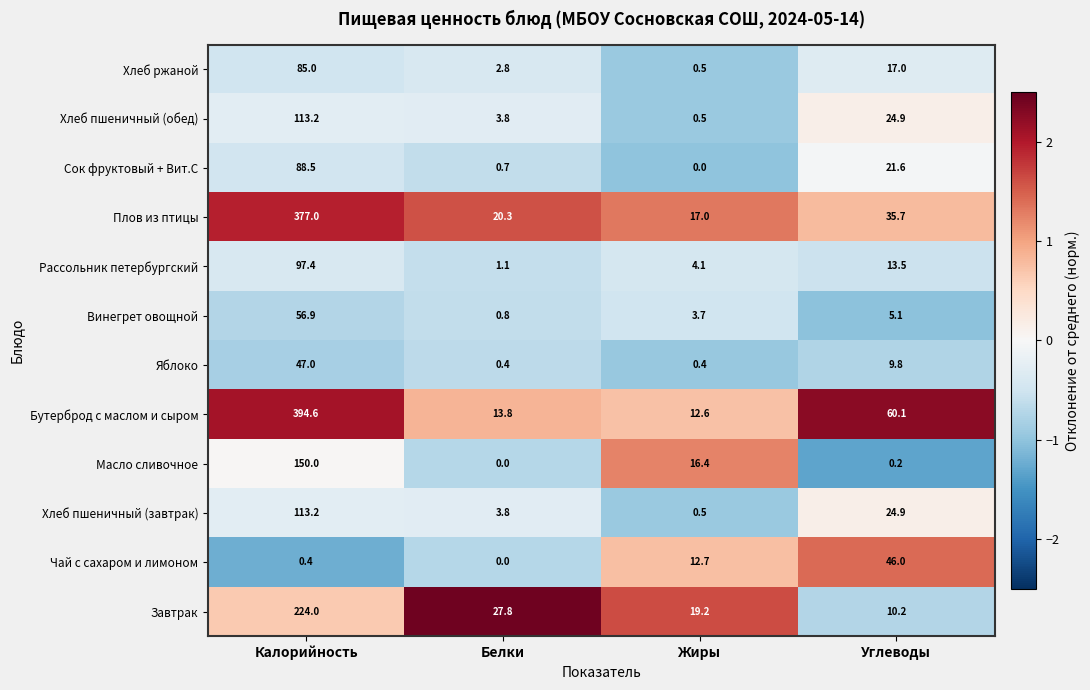

Which series changed the most between Калорийность and Белки?

Бутерброд с маслом и сыром